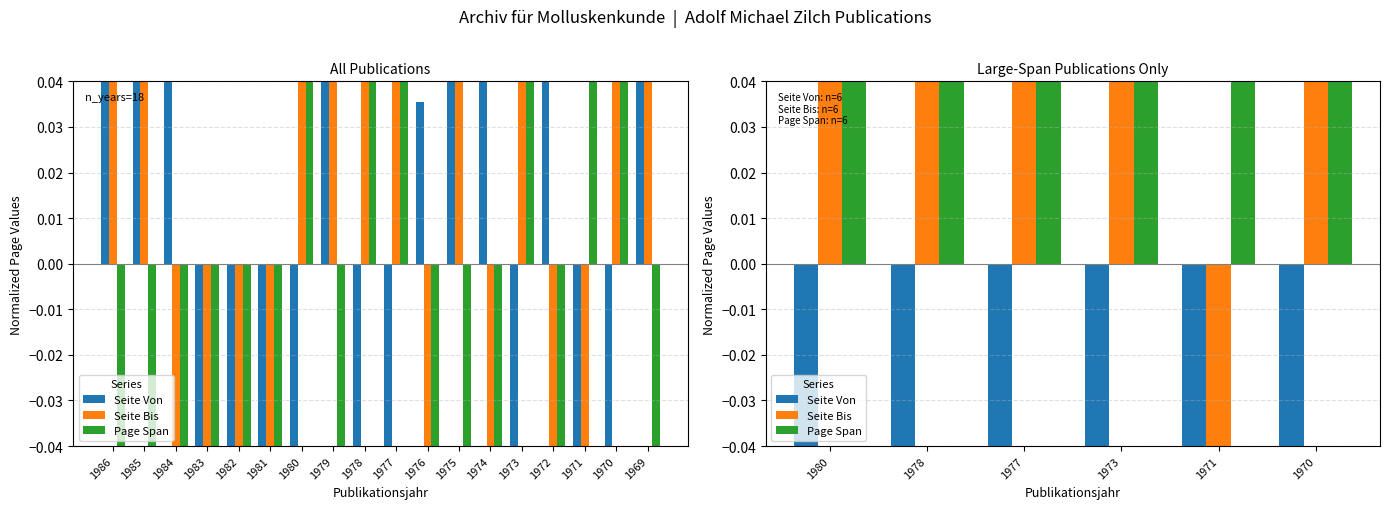

Is it true that Seite Bis equals 1.9 at 1970?

False